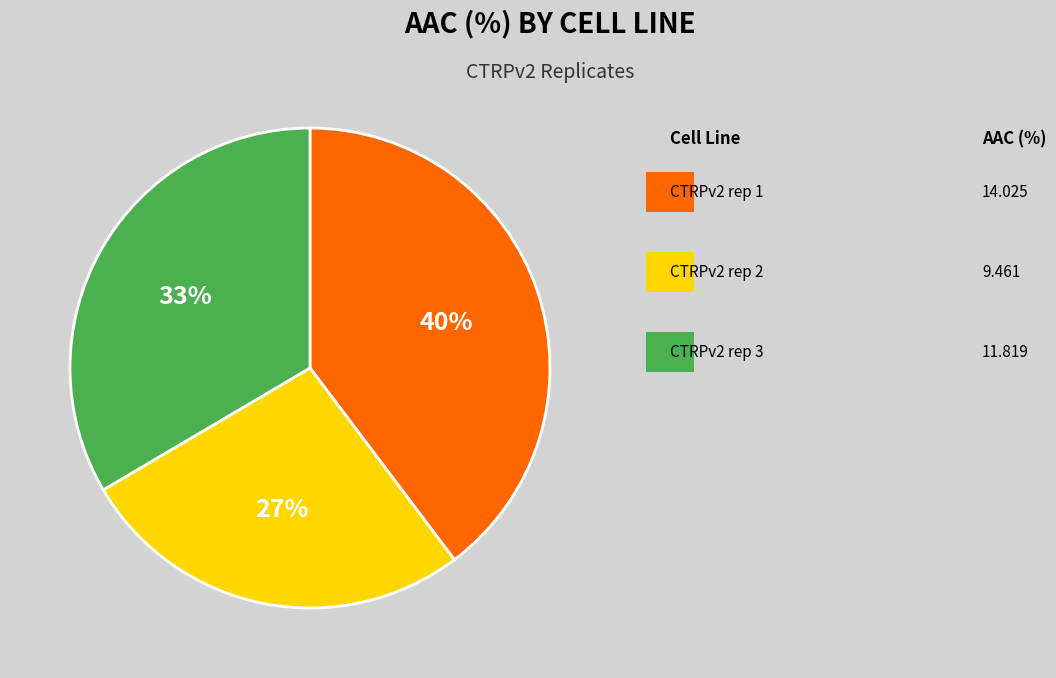

Is there any slice that represents more than half of the pie?

No